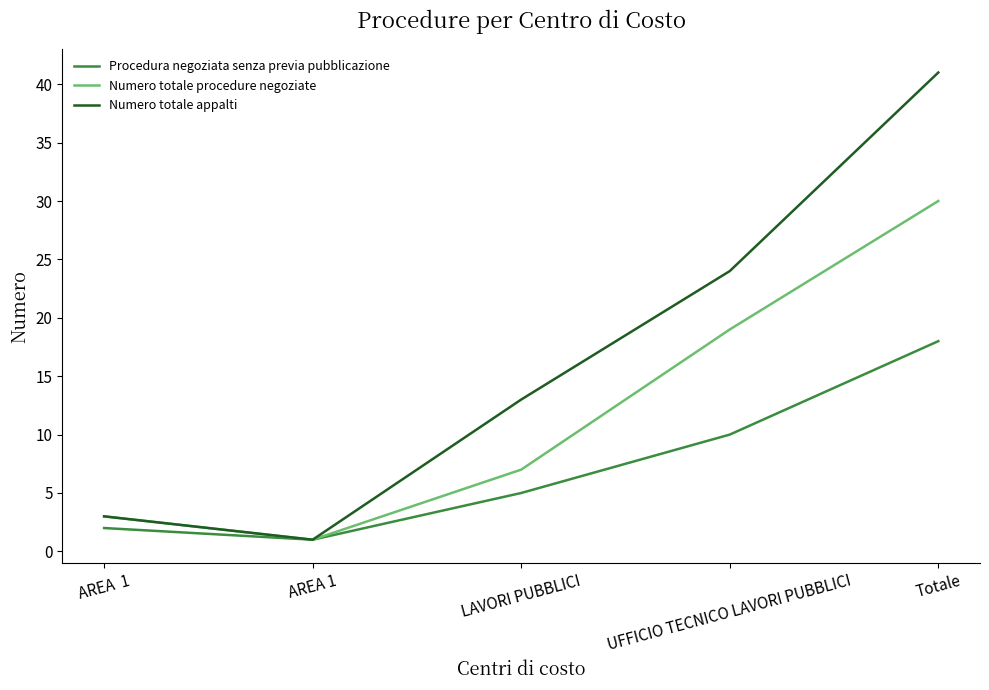

Rank the series by their maximum value, from lowest to highest.

Procedura negoziata senza previa pubblicazione, Numero totale procedure negoziate, Numero totale appalti